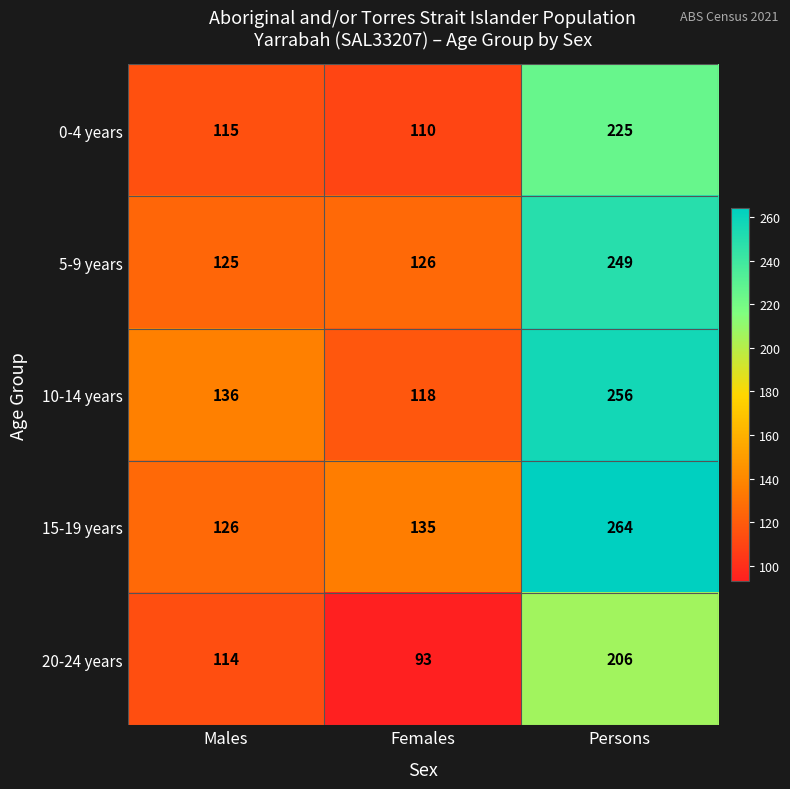

At how many categories does at least one series exceed 255?

1